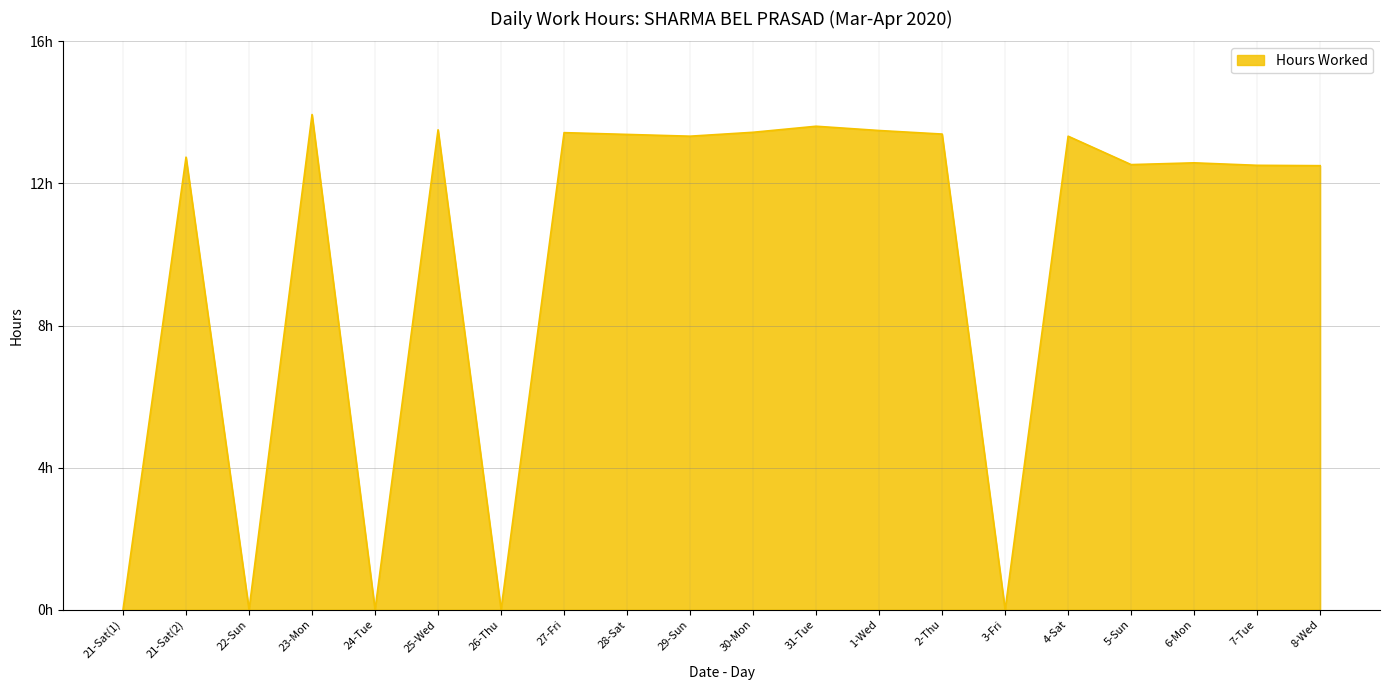

What is the sum of all values?

197.7